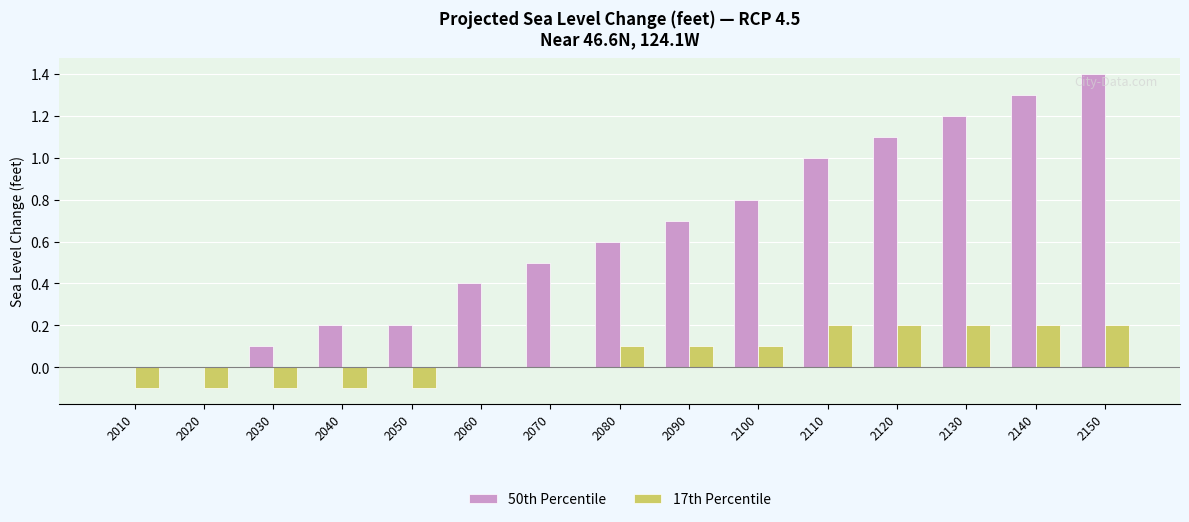

What is the sum of all 17th Percentile values?

0.8